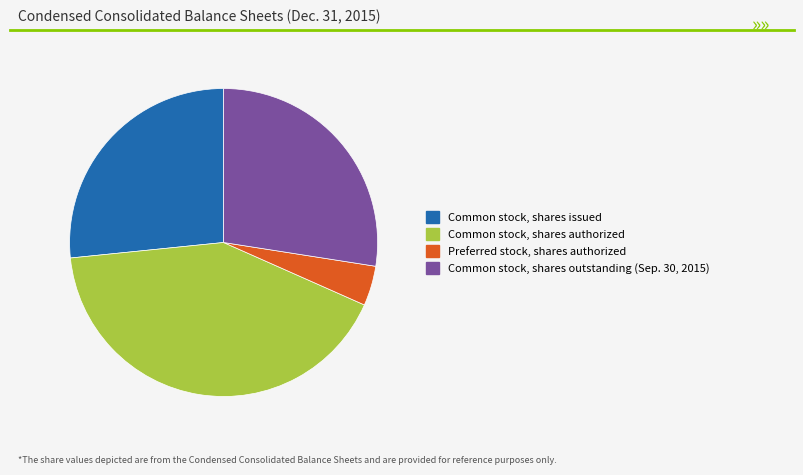

How many slices are in this pie chart?

4